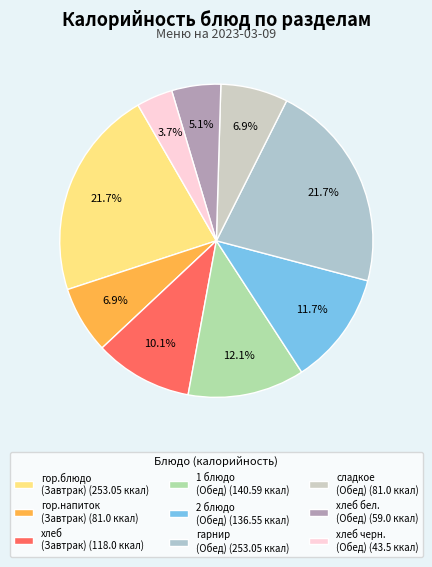

Count the number of slices in the pie.

9